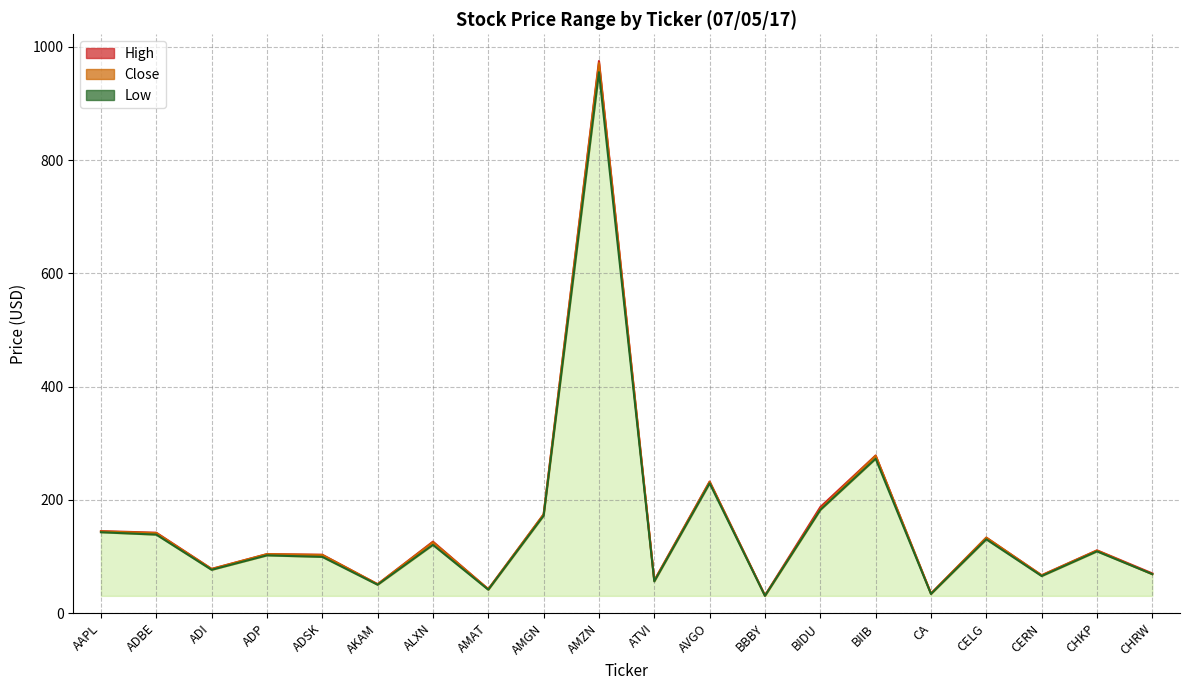

True or false: High and Close intersect in this chart.

False